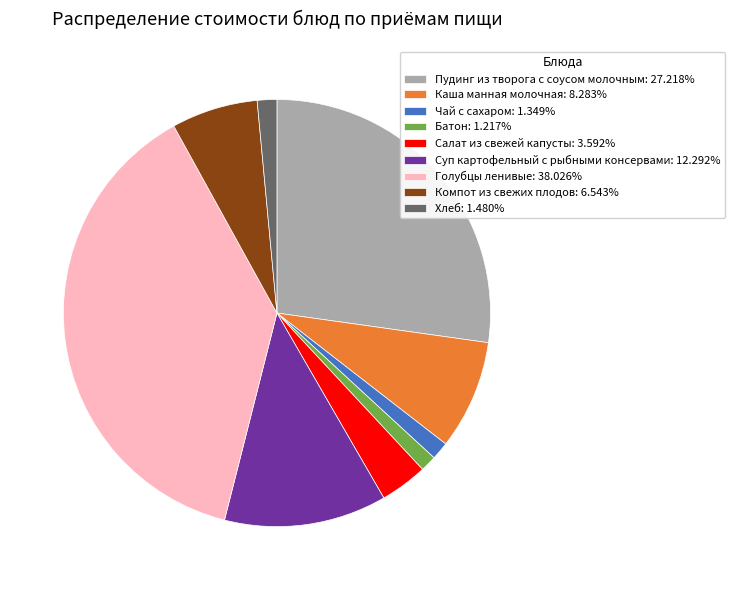

Is there a majority slice in this chart?

No